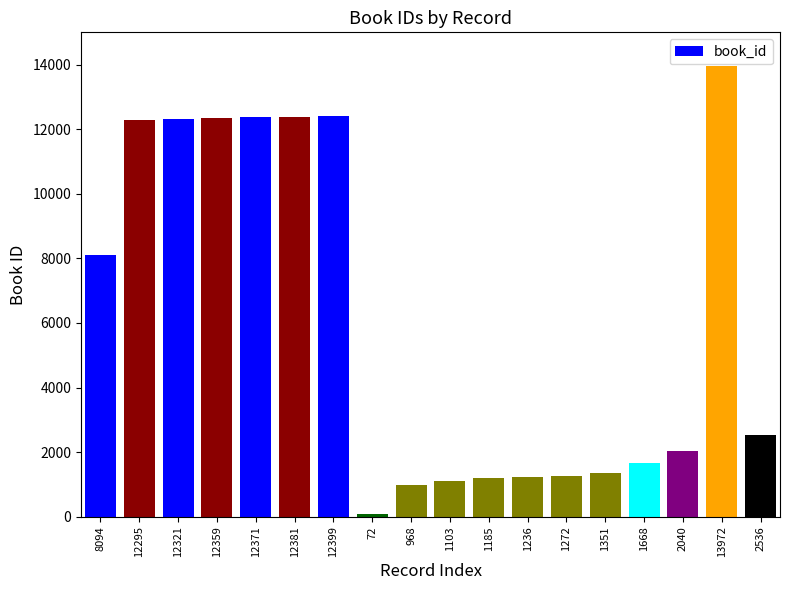

Which label corresponds to the largest value in the chart?

13972